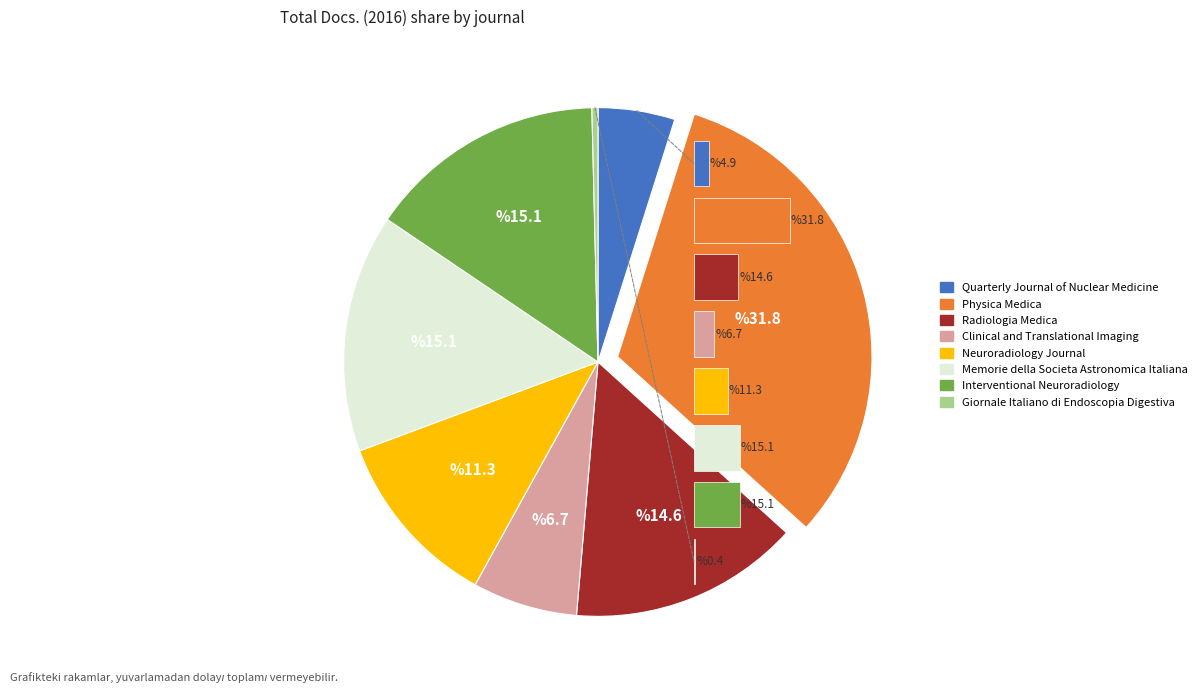

What percentage is the 2 slice, to the nearest percent?

15%